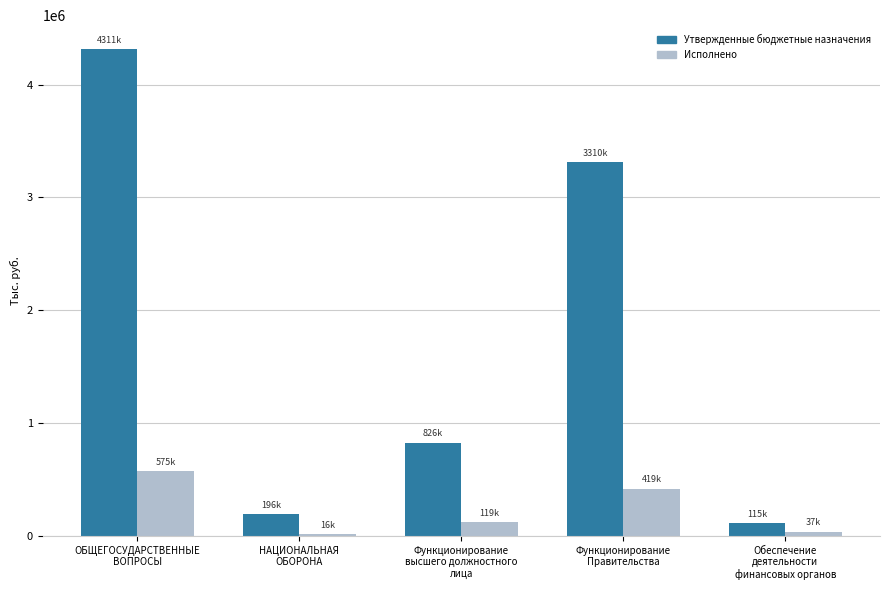

At which category is the sum across all series the highest?

ОБЩЕГОСУДАРСТВЕННЫЕ
ВОПРОСЫ